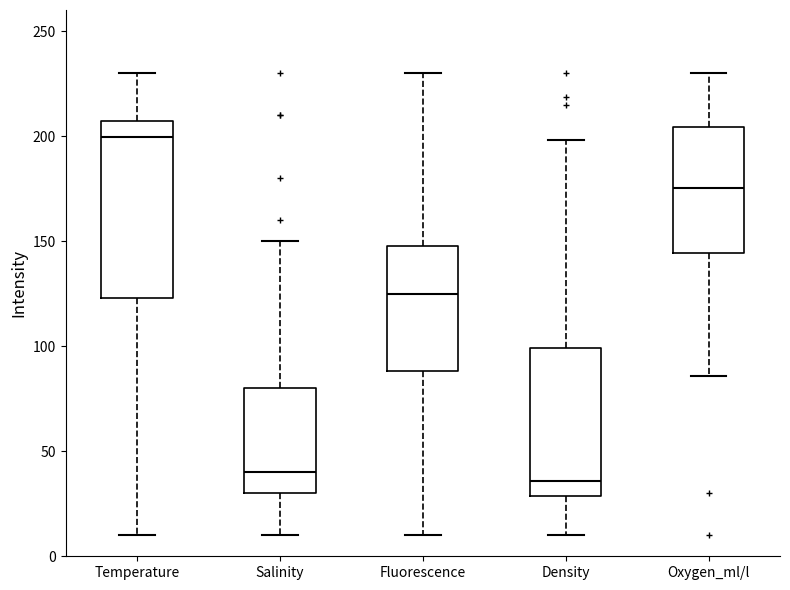

Where does the median line of the box for Salinity sit on the y-axis? The values are not printed on the chart, so give them approximately, as read against the axis.

40